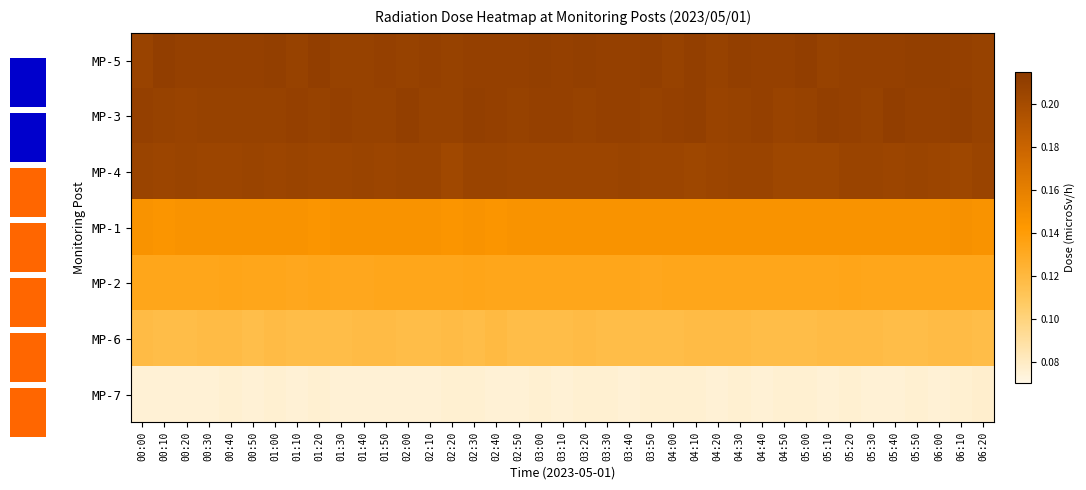

Reading left to right, what are all the values shown in this chart?

MP-5: 00:00=0.2	00:10=0.2	00:20=0.2	00:30=0.2	00:40=0.2	00:50=0.2	01:00=0.2	01:10=0.2	01:20=0.2	01:30=0.2	01:40=0.2	01:50=0.2	02:00=0.2	02:10=0.2	02:20=0.2	02:30=0.2	02:40=0.2	02:50=0.2	03:00=0.2	03:10=0.2	03:20=0.2	03:30=0.2	03:40=0.2	03:50=0.2	04:00=0.2	04:10=0.2	04:20=0.2	04:30=0.2	04:40=0.2	04:50=0.2	05:00=0.2	05:10=0.2	05:20=0.2	05:30=0.2	05:40=0.2	05:50=0.2	06:00=0.2	06:10=0.2	06:20=0.2
MP-3: 00:00=0.2	00:10=0.2	00:20=0.2	00:30=0.2	00:40=0.2	00:50=0.2	01:00=0.2	01:10=0.2	01:20=0.2	01:30=0.2	01:40=0.2	01:50=0.2	02:00=0.2	02:10=0.2	02:20=0.2	02:30=0.2	02:40=0.2	02:50=0.2	03:00=0.2	03:10=0.2	03:20=0.2	03:30=0.2	03:40=0.2	03:50=0.2	04:00=0.2	04:10=0.2	04:20=0.2	04:30=0.2	04:40=0.2	04:50=0.2	05:00=0.2	05:10=0.2	05:20=0.2	05:30=0.2	05:40=0.2	05:50=0.2	06:00=0.2	06:10=0.2	06:20=0.2
MP-4: 00:00=0.2	00:10=0.2	00:20=0.2	00:30=0.2	00:40=0.2	00:50=0.2	01:00=0.2	01:10=0.2	01:20=0.2	01:30=0.2	01:40=0.2	01:50=0.2	02:00=0.2	02:10=0.2	02:20=0.2	02:30=0.2	02:40=0.2	02:50=0.2	03:00=0.2	03:10=0.2	03:20=0.2	03:30=0.2	03:40=0.2	03:50=0.2	04:00=0.2	04:10=0.2	04:20=0.2	04:30=0.2	04:40=0.2	04:50=0.2	05:00=0.2	05:10=0.2	05:20=0.2	05:30=0.2	05:40=0.2	05:50=0.2	06:00=0.2	06:10=0.2	06:20=0.2
MP-1: 00:00=0.1	00:10=0.1	00:20=0.1	00:30=0.1	00:40=0.1	00:50=0.1	01:00=0.1	01:10=0.1	01:20=0.1	01:30=0.1	01:40=0.1	01:50=0.1	02:00=0.1	02:10=0.1	02:20=0.1	02:30=0.1	02:40=0.1	02:50=0.1	03:00=0.1	03:10=0.1	03:20=0.1	03:30=0.1	03:40=0.1	03:50=0.1	04:00=0.1	04:10=0.1	04:20=0.1	04:30=0.1	04:40=0.1	04:50=0.1	05:00=0.1	05:10=0.1	05:20=0.1	05:30=0.1	05:40=0.1	05:50=0.1	06:00=0.1	06:10=0.1	06:20=0.1
MP-2: 00:00=0.1	00:10=0.1	00:20=0.1	00:30=0.1	00:40=0.1	00:50=0.1	01:00=0.1	01:10=0.1	01:20=0.1	01:30=0.1	01:40=0.1	01:50=0.1	02:00=0.1	02:10=0.1	02:20=0.1	02:30=0.1	02:40=0.1	02:50=0.1	03:00=0.1	03:10=0.1	03:20=0.1	03:30=0.1	03:40=0.1	03:50=0.1	04:00=0.1	04:10=0.1	04:20=0.1	04:30=0.1	04:40=0.1	04:50=0.1	05:00=0.1	05:10=0.1	05:20=0.1	05:30=0.1	05:40=0.1	05:50=0.1	06:00=0.1	06:10=0.1	06:20=0.1
MP-6: 00:00=0.1	00:10=0.1	00:20=0.1	00:30=0.1	00:40=0.1	00:50=0.1	01:00=0.1	01:10=0.1	01:20=0.1	01:30=0.1	01:40=0.1	01:50=0.1	02:00=0.1	02:10=0.1	02:20=0.1	02:30=0.1	02:40=0.1	02:50=0.1	03:00=0.1	03:10=0.1	03:20=0.1	03:30=0.1	03:40=0.1	03:50=0.1	04:00=0.1	04:10=0.1	04:20=0.1	04:30=0.1	04:40=0.1	04:50=0.1	05:00=0.1	05:10=0.1	05:20=0.1	05:30=0.1	05:40=0.1	05:50=0.1	06:00=0.1	06:10=0.1	06:20=0.1
MP-7: 00:00=0.1	00:10=0.1	00:20=0.1	00:30=0.1	00:40=0.1	00:50=0.1	01:00=0.1	01:10=0.1	01:20=0.1	01:30=0.1	01:40=0.1	01:50=0.1	02:00=0.1	02:10=0.1	02:20=0.1	02:30=0.1	02:40=0.1	02:50=0.1	03:00=0.1	03:10=0.1	03:20=0.1	03:30=0.1	03:40=0.1	03:50=0.1	04:00=0.1	04:10=0.1	04:20=0.1	04:30=0.1	04:40=0.1	04:50=0.1	05:00=0.1	05:10=0.1	05:20=0.1	05:30=0.1	05:40=0.1	05:50=0.1	06:00=0.1	06:10=0.1	06:20=0.1